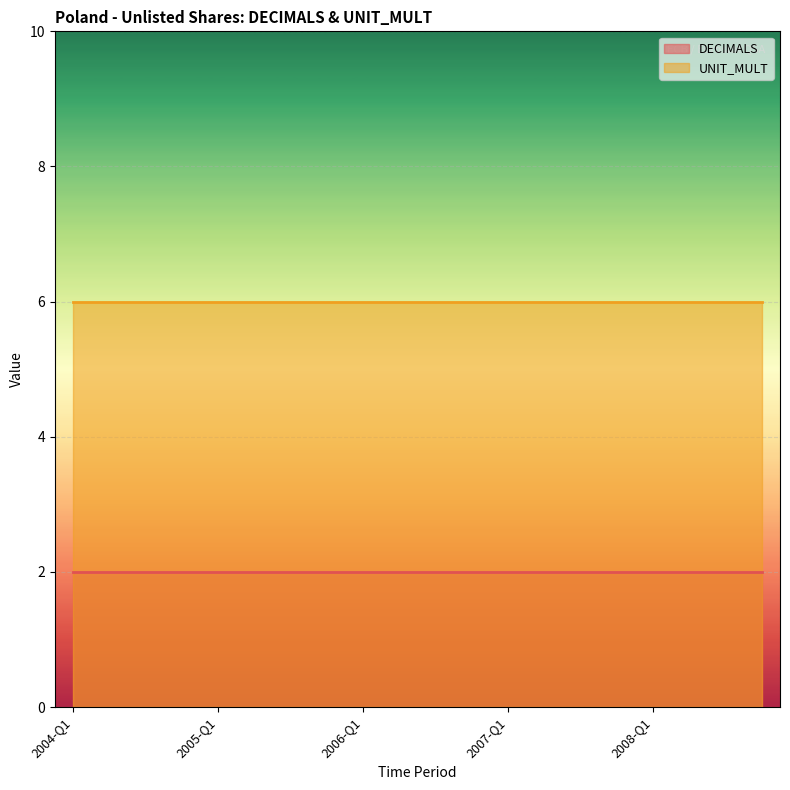

Reading left to right, list all the values displayed in this chart.

DECIMALS: 2	2	2	2	2	2	2	2	2	2	2	2	2	2	2	2	2	2	2	2
UNIT_MULT: 6	6	6	6	6	6	6	6	6	6	6	6	6	6	6	6	6	6	6	6